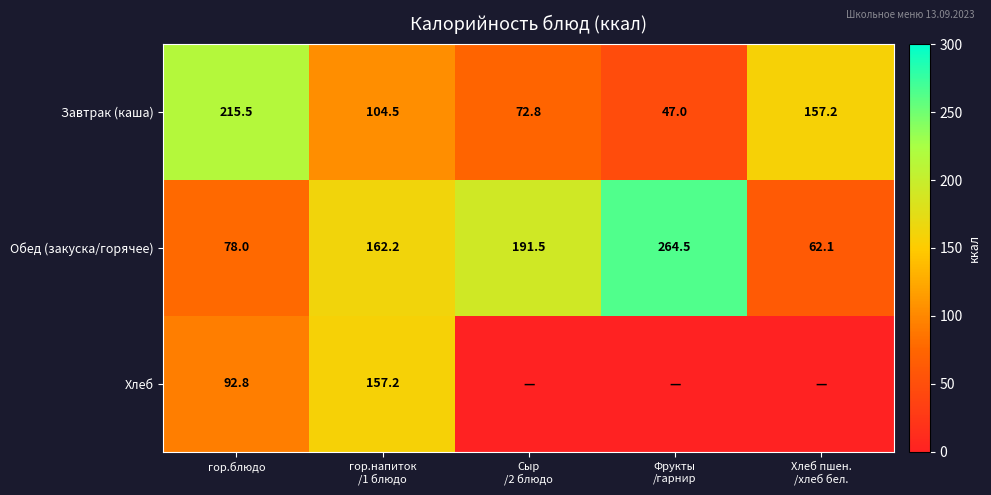

What is the difference between the maximum and second lowest values in the Завтрак (каша) series?

142.7